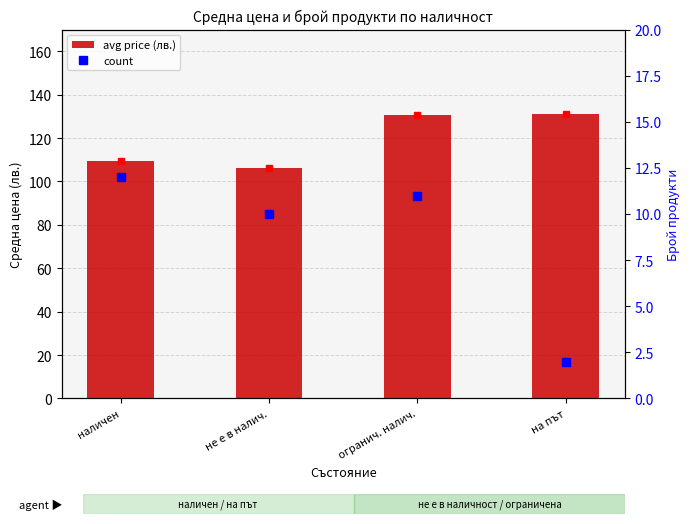

What is the smallest value displayed?

2.0